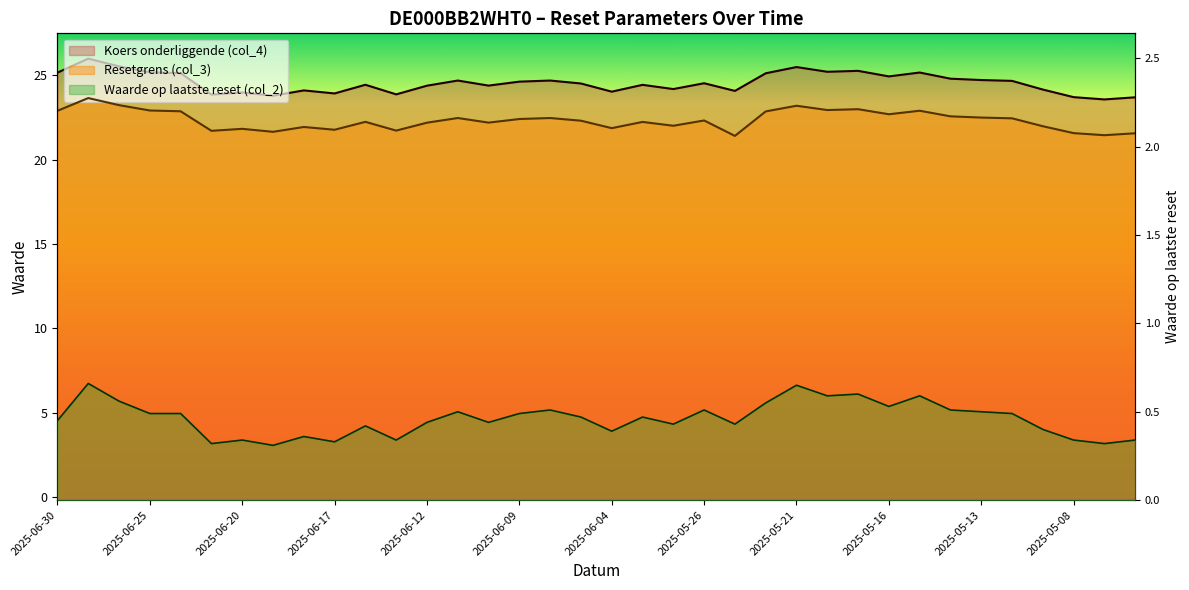

What is the spread (max minus min) of values at 2025-05-12?

24.2